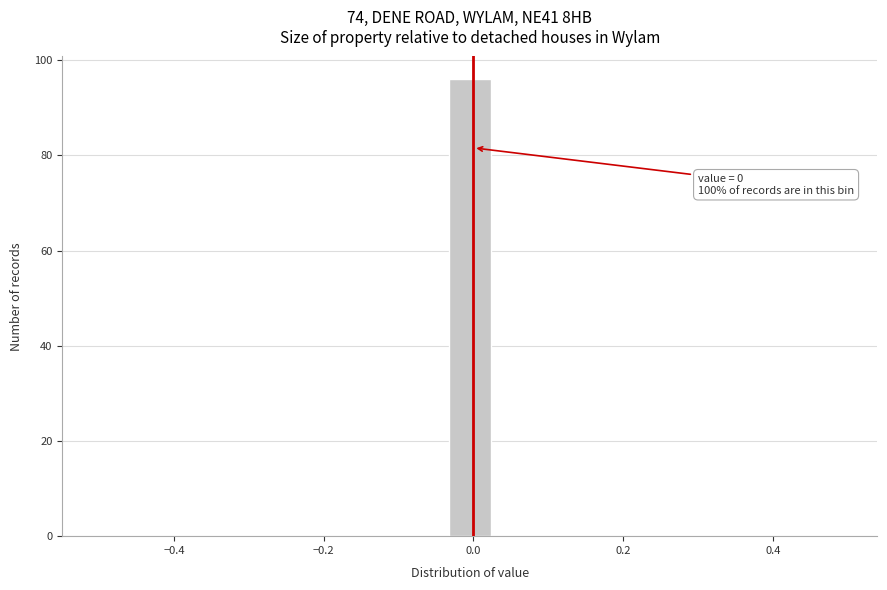

Around what value on the x-axis is the tallest bar? Give the approximate position of its centre, as read against the axis.

0.00